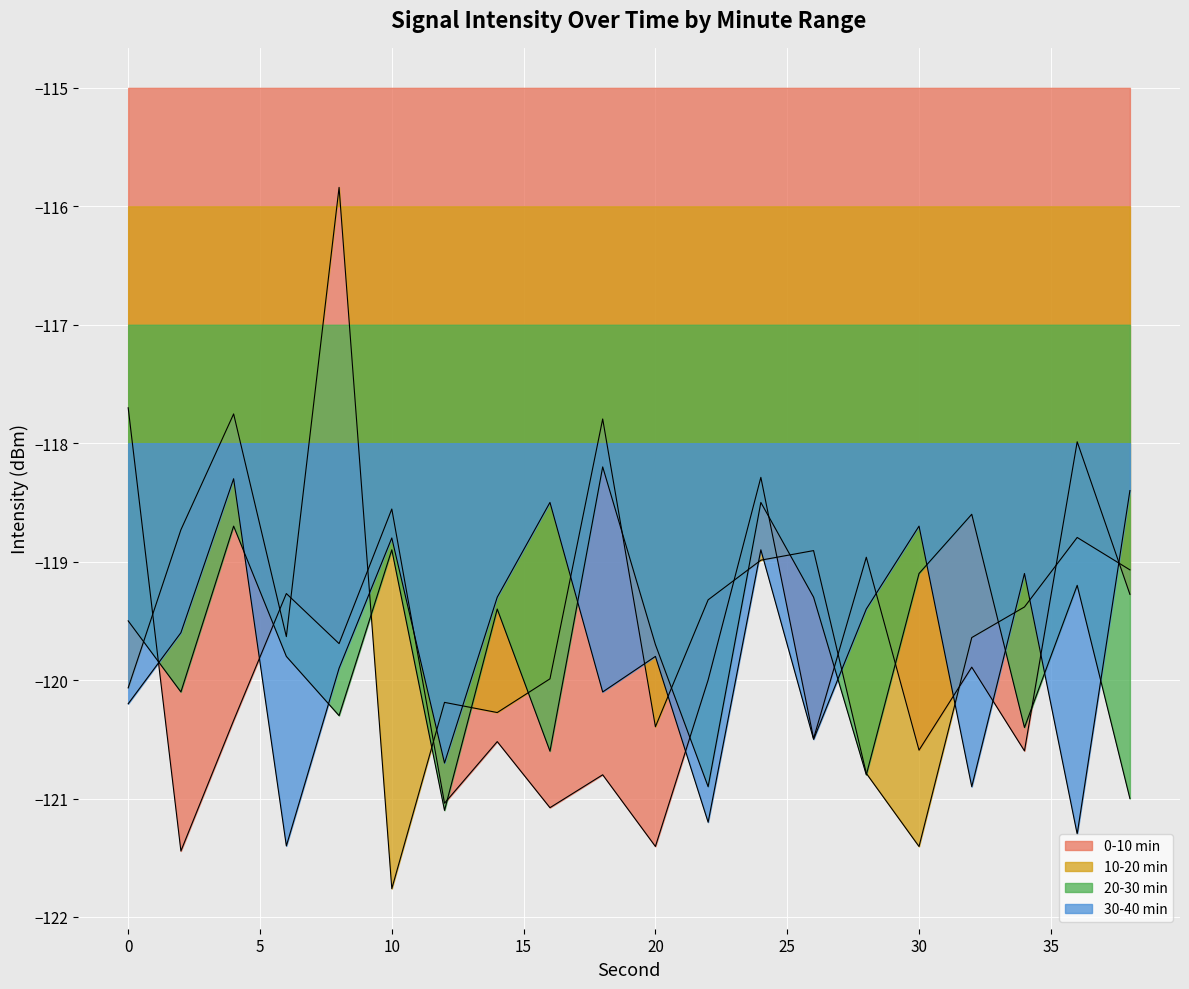

What is the value of the 30-40 min point at the 15th from the left?

-119.4